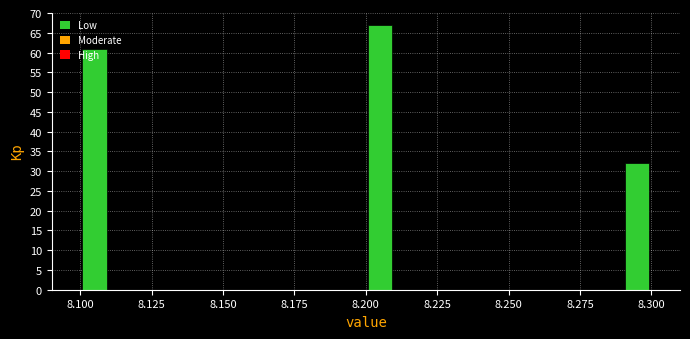

Around what value on the x-axis is the tallest bar? Give the approximate position of its centre, as read against the axis.

8.205